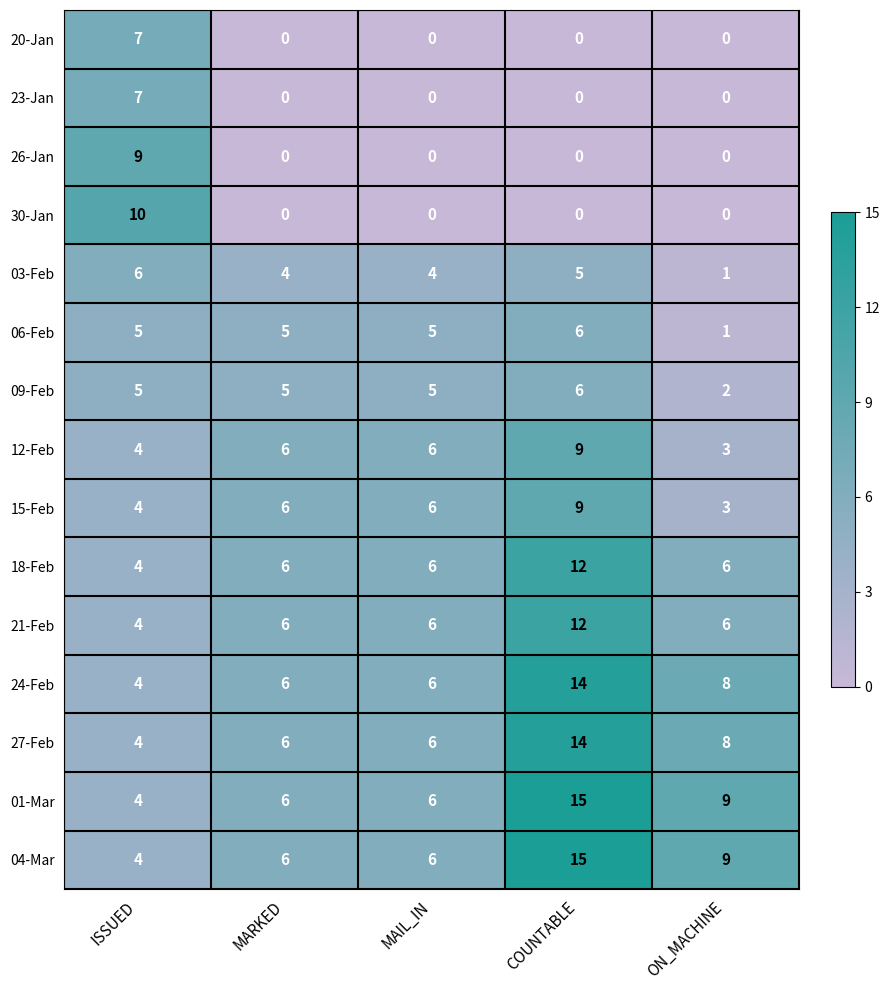

Which series changed the most between MARKED and ON_MACHINE?

06-Feb